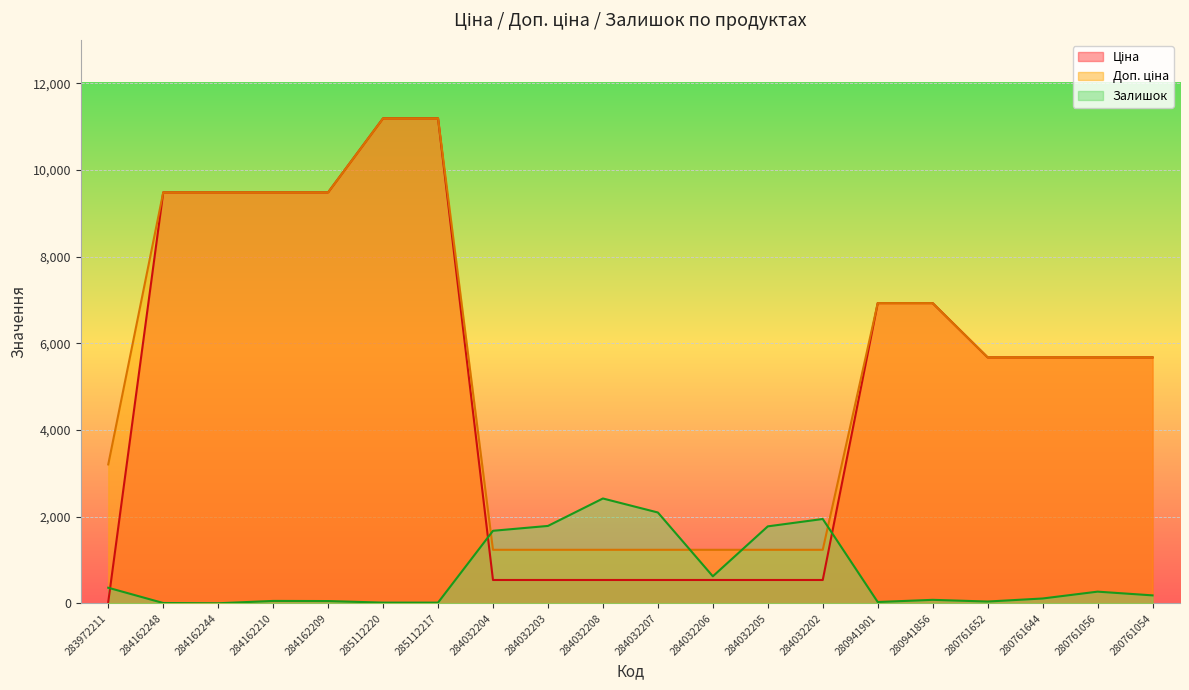

True or false: Залишок has a value of 270.0 at 280761056.

True